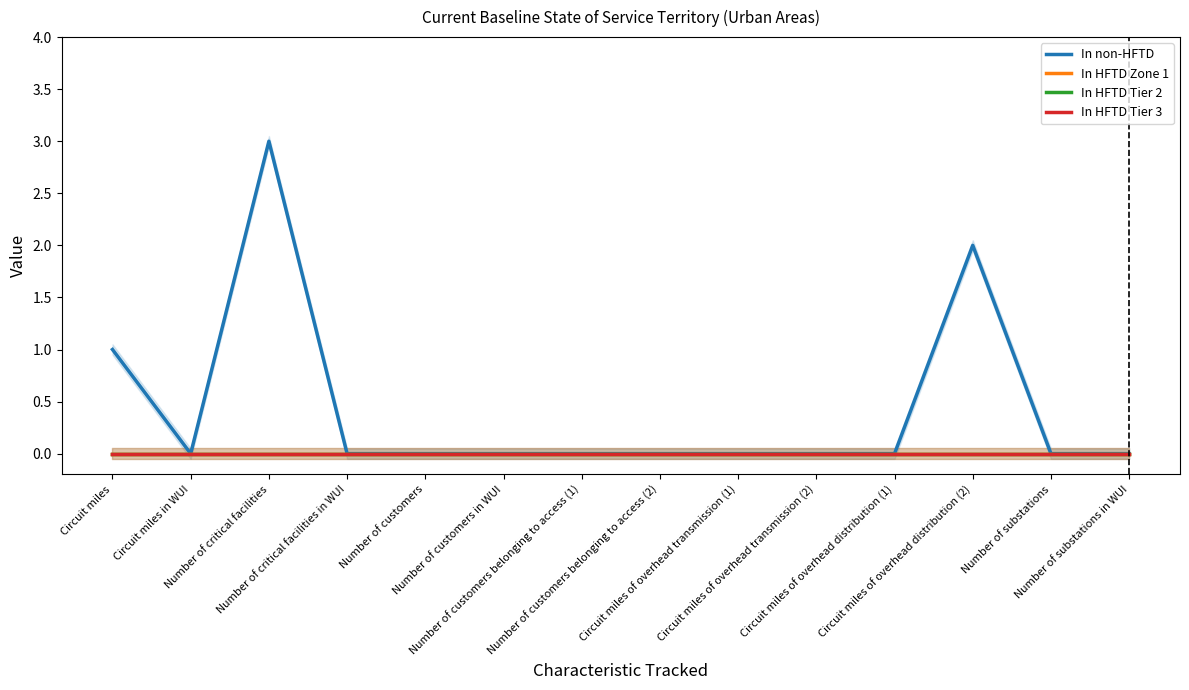

Reading left to right, transcribe all the data shown in this chart.

In non-HFTD: Circuit miles=1	Circuit miles in WUI=0	Number of critical facilities=3	Number of critical facilities in WUI=0	Number of customers=0	Number of customers in WUI=0	Number of customers belonging to access (1)=0	Number of customers belonging to access (2)=0	Circuit miles of overhead transmission (1)=0	Circuit miles of overhead transmission (2)=0	Circuit miles of overhead distribution (1)=0	Circuit miles of overhead distribution (2)=2	Number of substations=0	Number of substations in WUI=0
In HFTD Zone 1: Circuit miles=0	Circuit miles in WUI=0	Number of critical facilities=0	Number of critical facilities in WUI=0	Number of customers=0	Number of customers in WUI=0	Number of customers belonging to access (1)=0	Number of customers belonging to access (2)=0	Circuit miles of overhead transmission (1)=0	Circuit miles of overhead transmission (2)=0	Circuit miles of overhead distribution (1)=0	Circuit miles of overhead distribution (2)=0	Number of substations=0	Number of substations in WUI=0
In HFTD Tier 2: Circuit miles=0	Circuit miles in WUI=0	Number of critical facilities=0	Number of critical facilities in WUI=0	Number of customers=0	Number of customers in WUI=0	Number of customers belonging to access (1)=0	Number of customers belonging to access (2)=0	Circuit miles of overhead transmission (1)=0	Circuit miles of overhead transmission (2)=0	Circuit miles of overhead distribution (1)=0	Circuit miles of overhead distribution (2)=0	Number of substations=0	Number of substations in WUI=0
In HFTD Tier 3: Circuit miles=0	Circuit miles in WUI=0	Number of critical facilities=0	Number of critical facilities in WUI=0	Number of customers=0	Number of customers in WUI=0	Number of customers belonging to access (1)=0	Number of customers belonging to access (2)=0	Circuit miles of overhead transmission (1)=0	Circuit miles of overhead transmission (2)=0	Circuit miles of overhead distribution (1)=0	Circuit miles of overhead distribution (2)=0	Number of substations=0	Number of substations in WUI=0